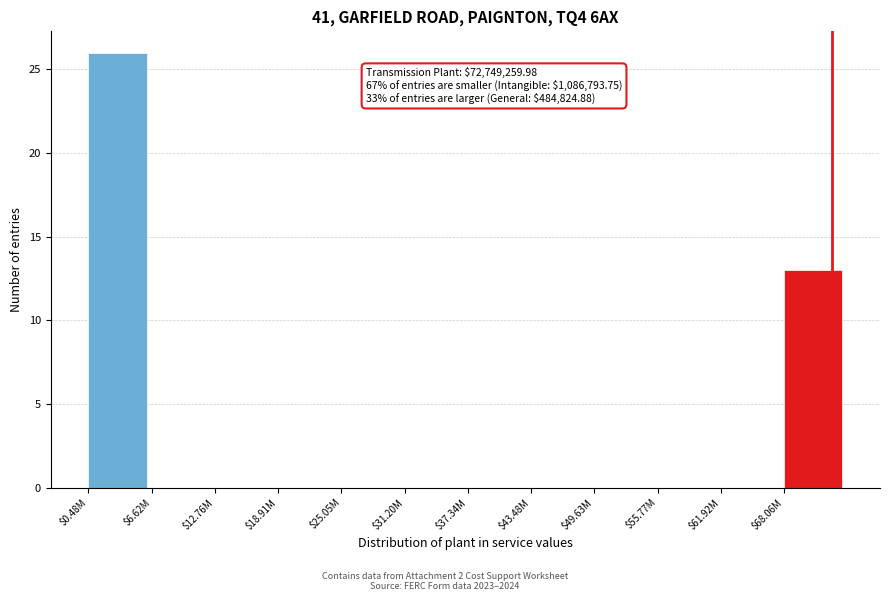

What is the sum of all values?

39